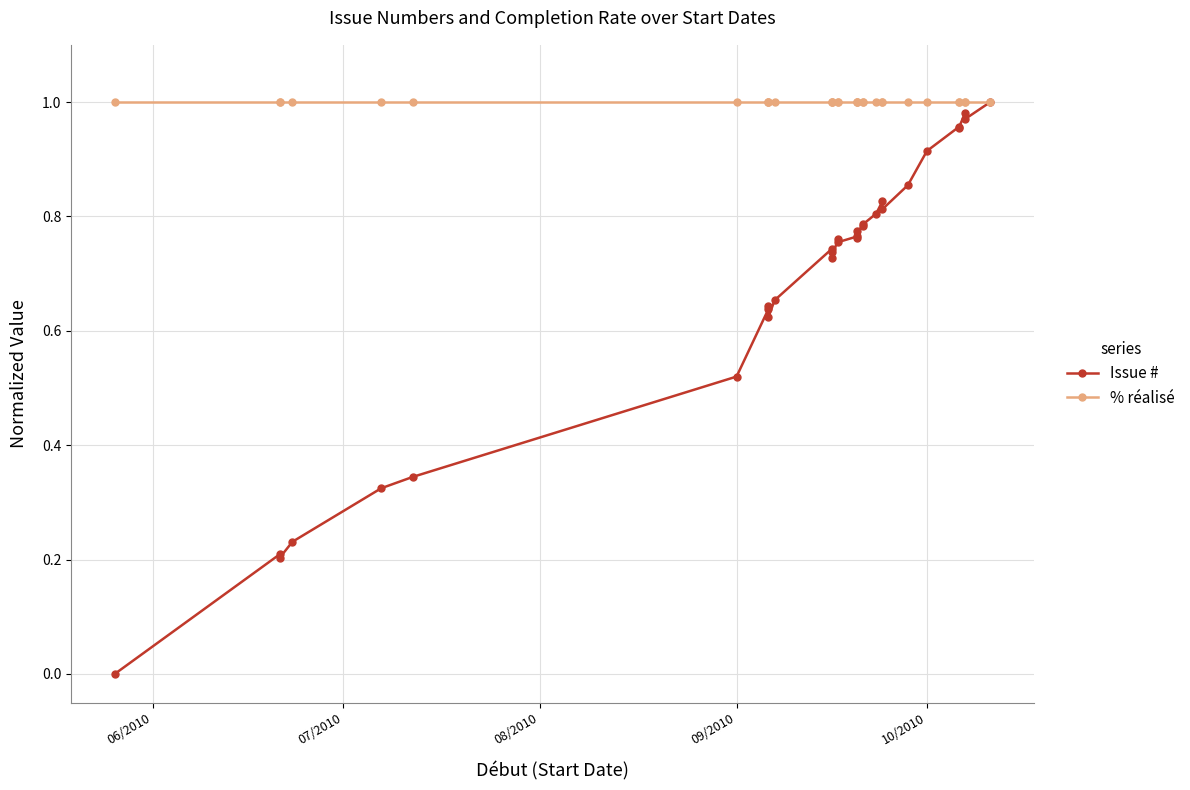

The % réalisé series shows 0.5 at 27. True or false?

False